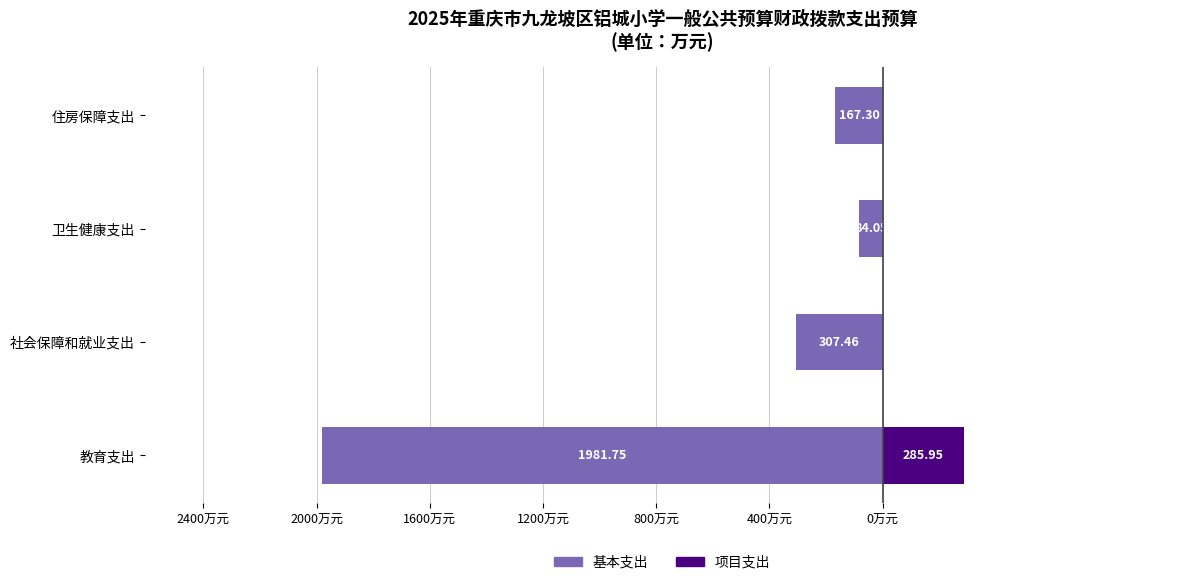

Reading left to right, transcribe all the data shown in this chart.

基本支出: -1981.8	-307.5	-84.0	-167.3
项目支出: 285.9	0.0	0.0	0.0